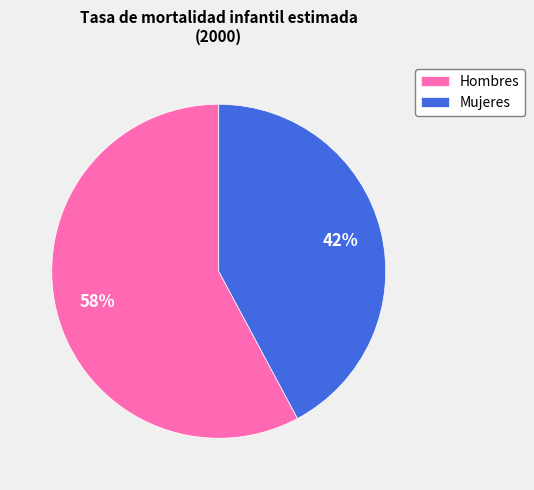

Which slice is the smallest?

Mujeres